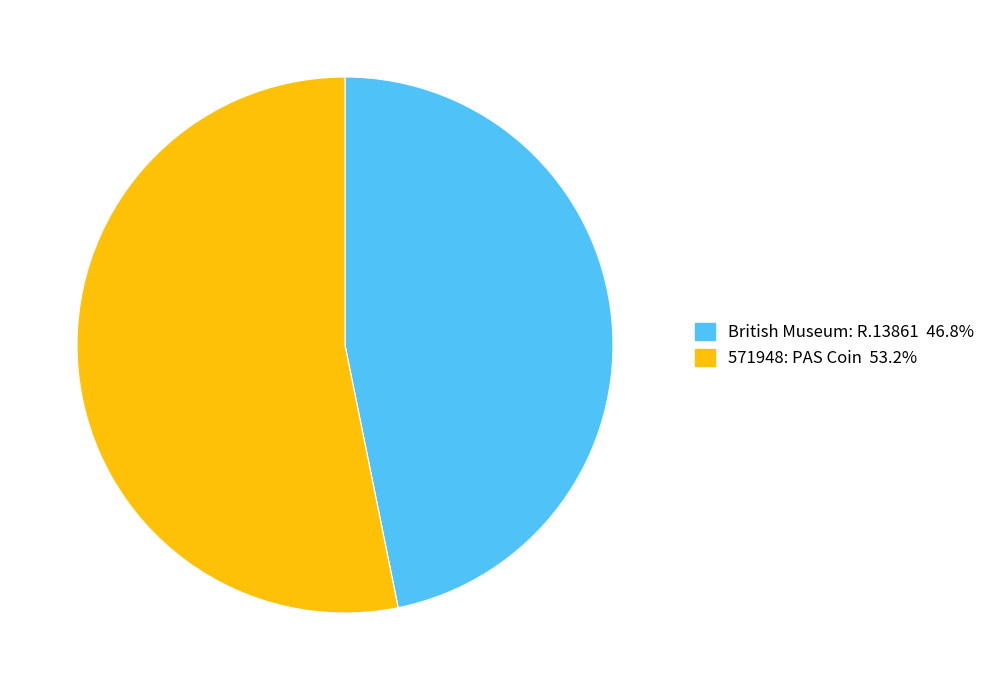

How many segments does this pie chart have?

2